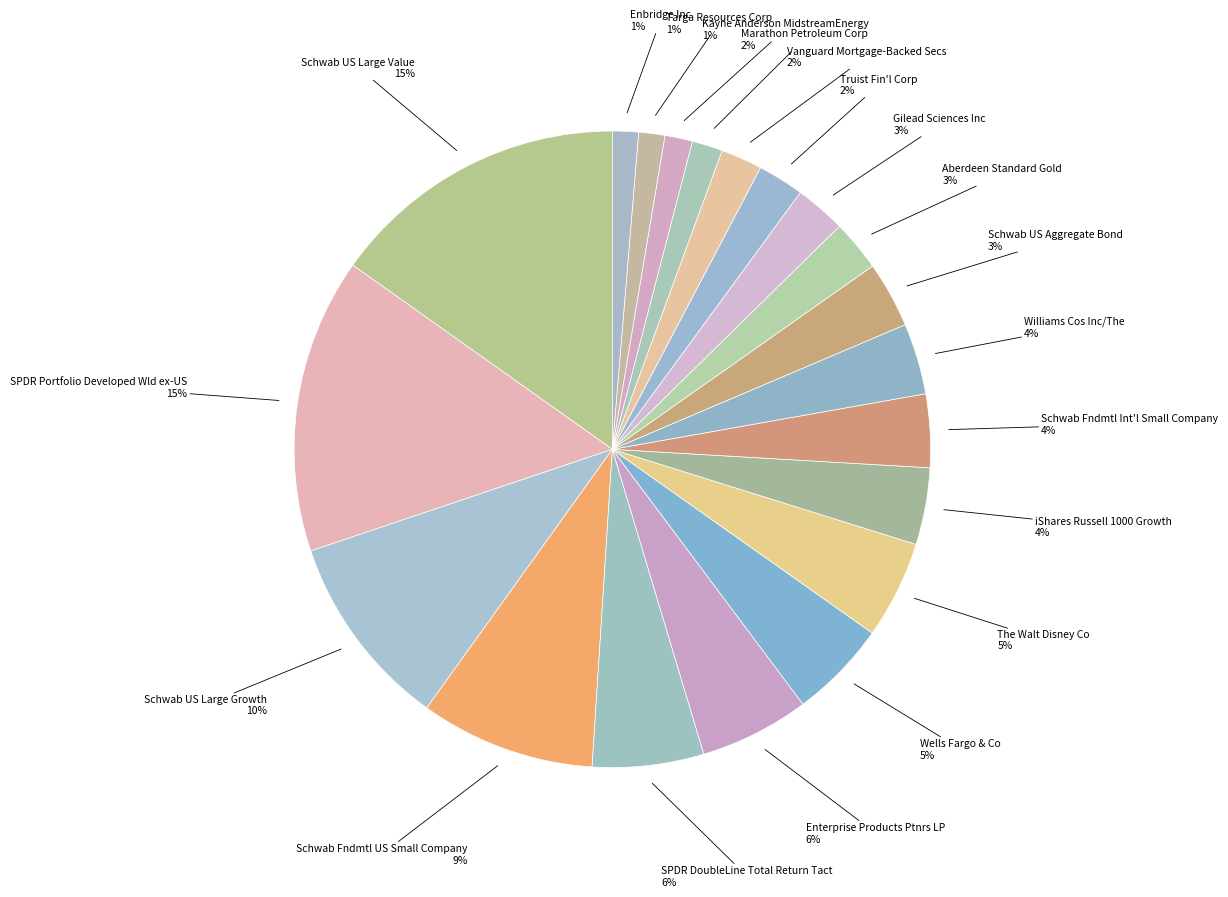

Count the number of slices in the pie.

20